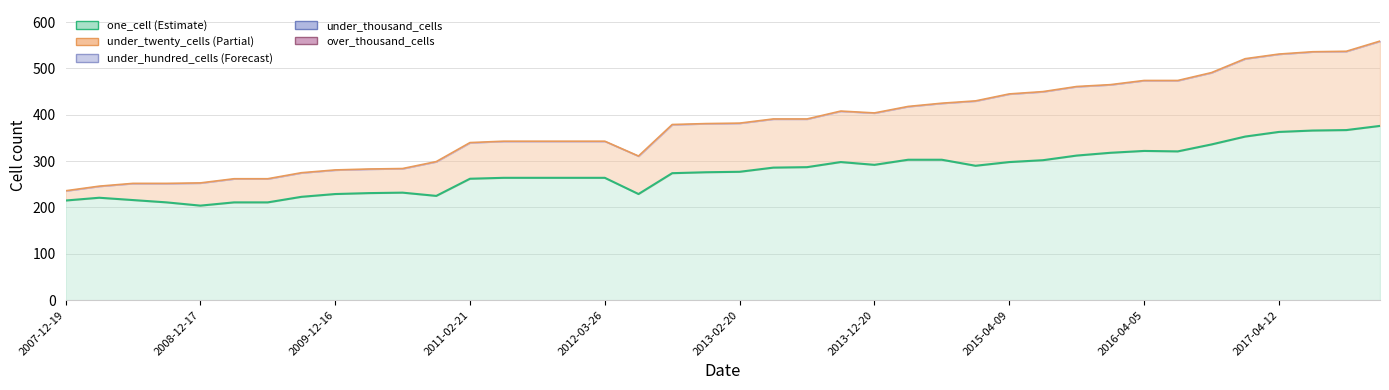

At which label does under_hundred_cells reach its peak?

2007-12-19